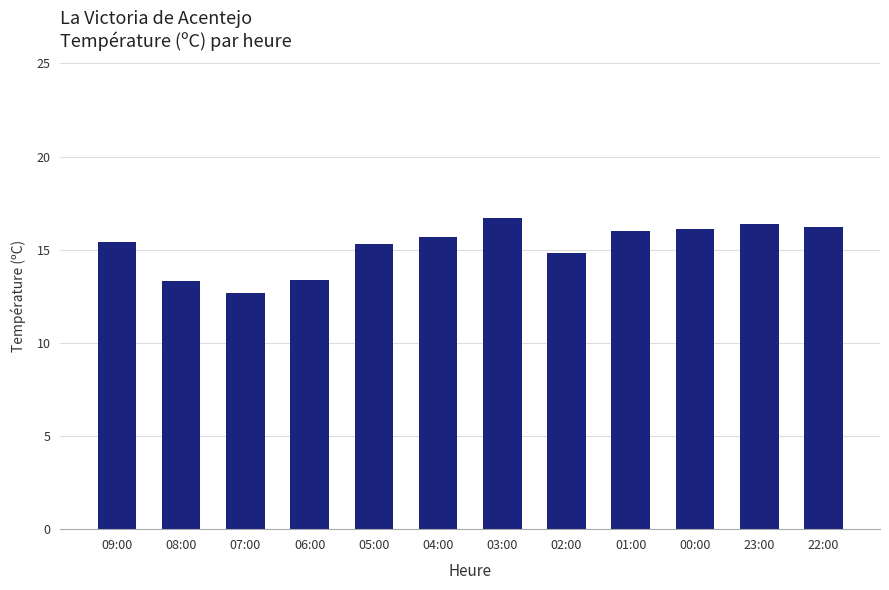

What is the sum of the values at 22:00 and 00:00?

32.3